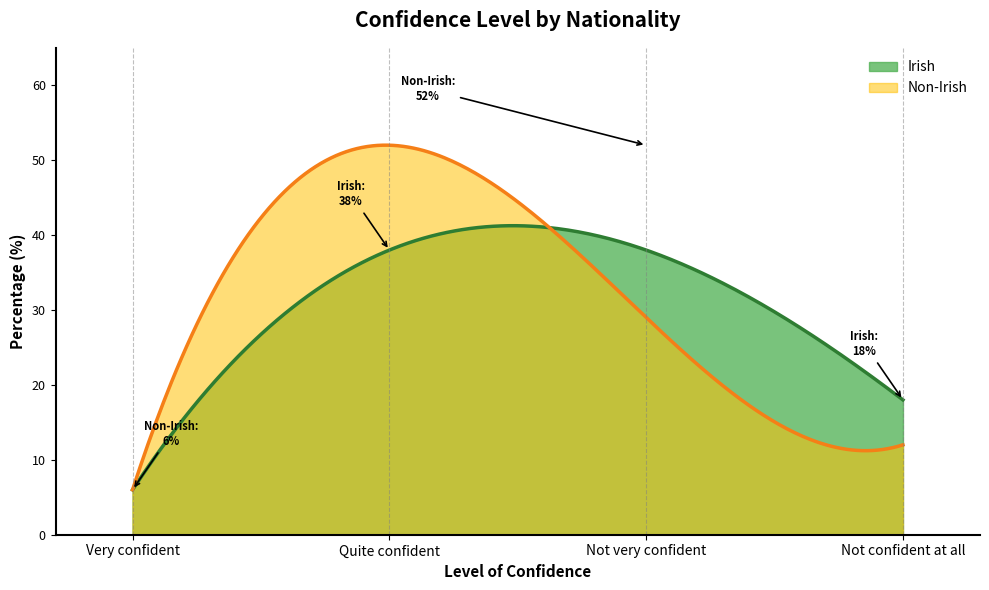

At which category does the chart reach its minimum across all series?

Very confident